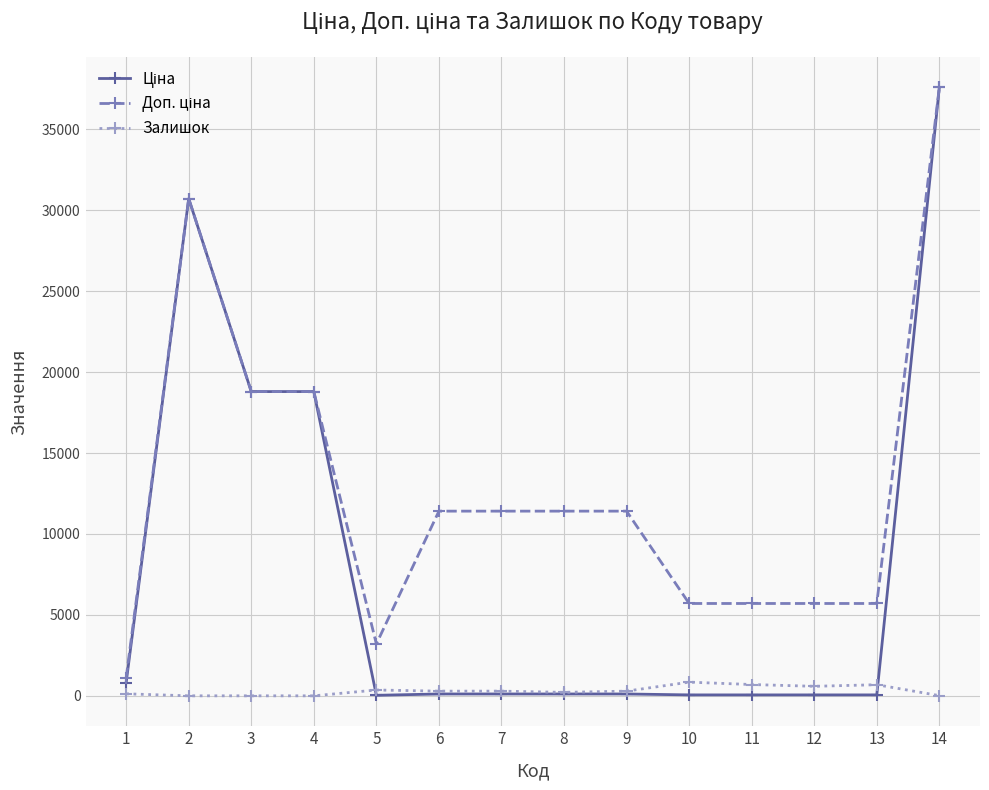

What is the greatest value displayed?

37593.6